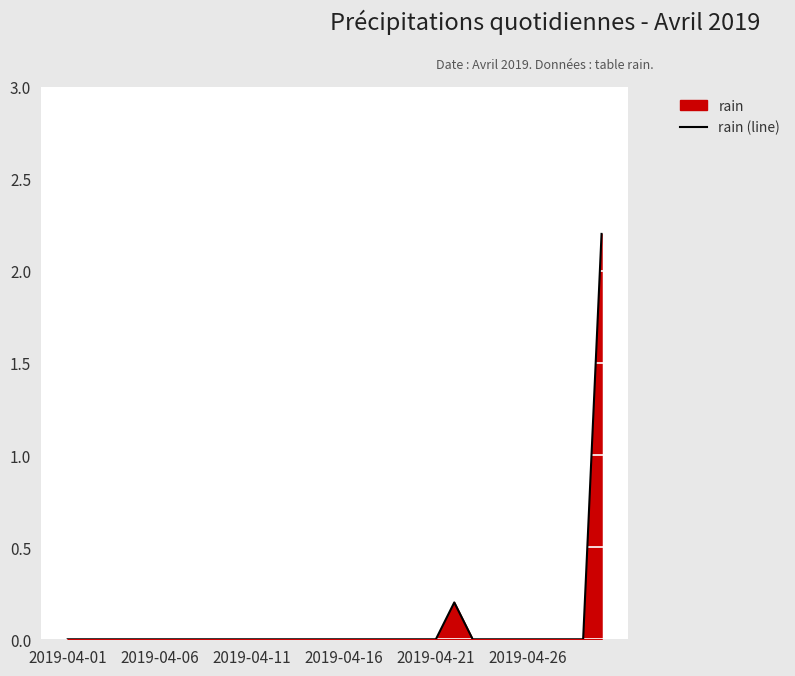

Which label corresponds to the smallest value in the chart?

2019-04-01